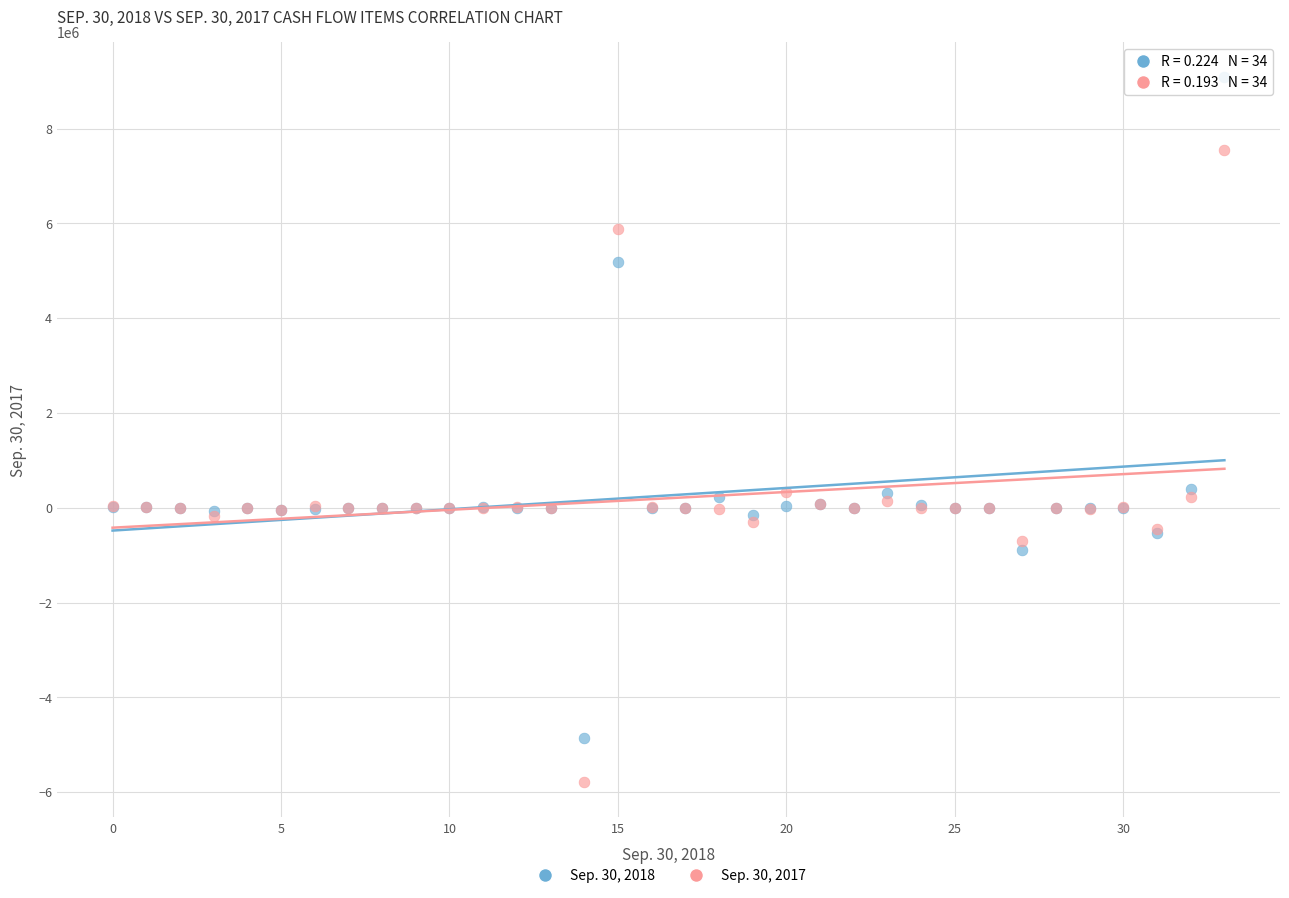

Which series reaches the minimum Y coordinate?

Sep. 30, 2017